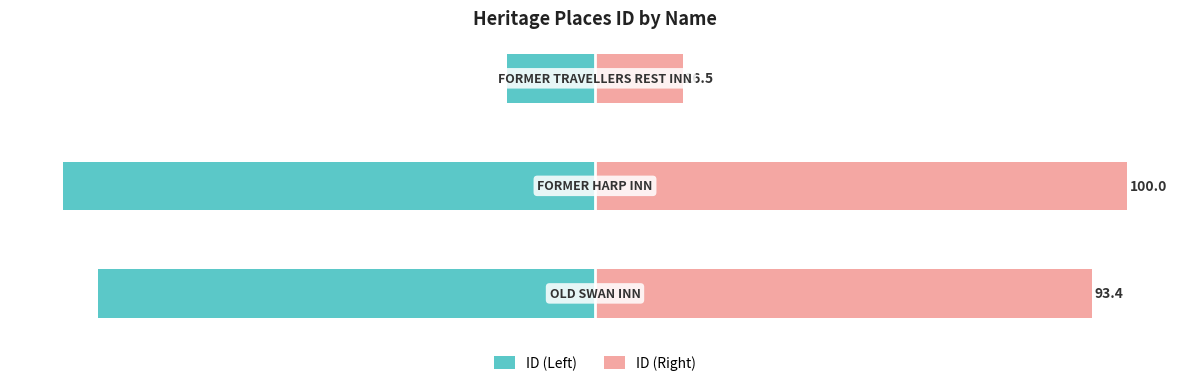

Reading left to right, transcribe all the data shown in this chart.

ID (Left): -93.4	-100.0	-16.5
ID (Right): 93.4	100.0	16.5